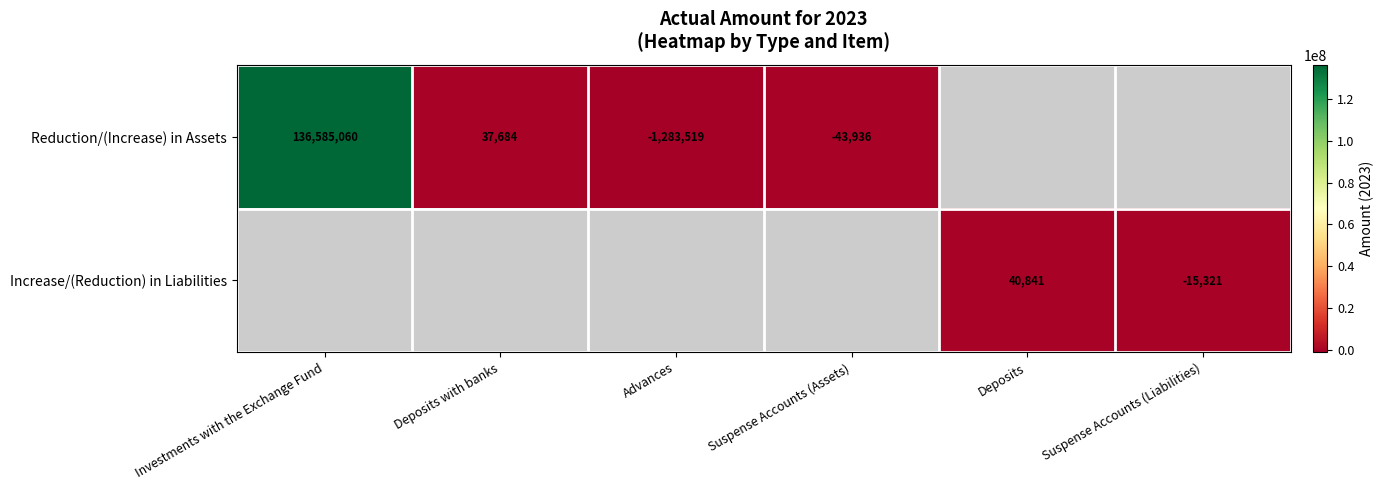

The value of Reduction/(Increase) in Assets at Deposits with banks is 14023. True or false?

False